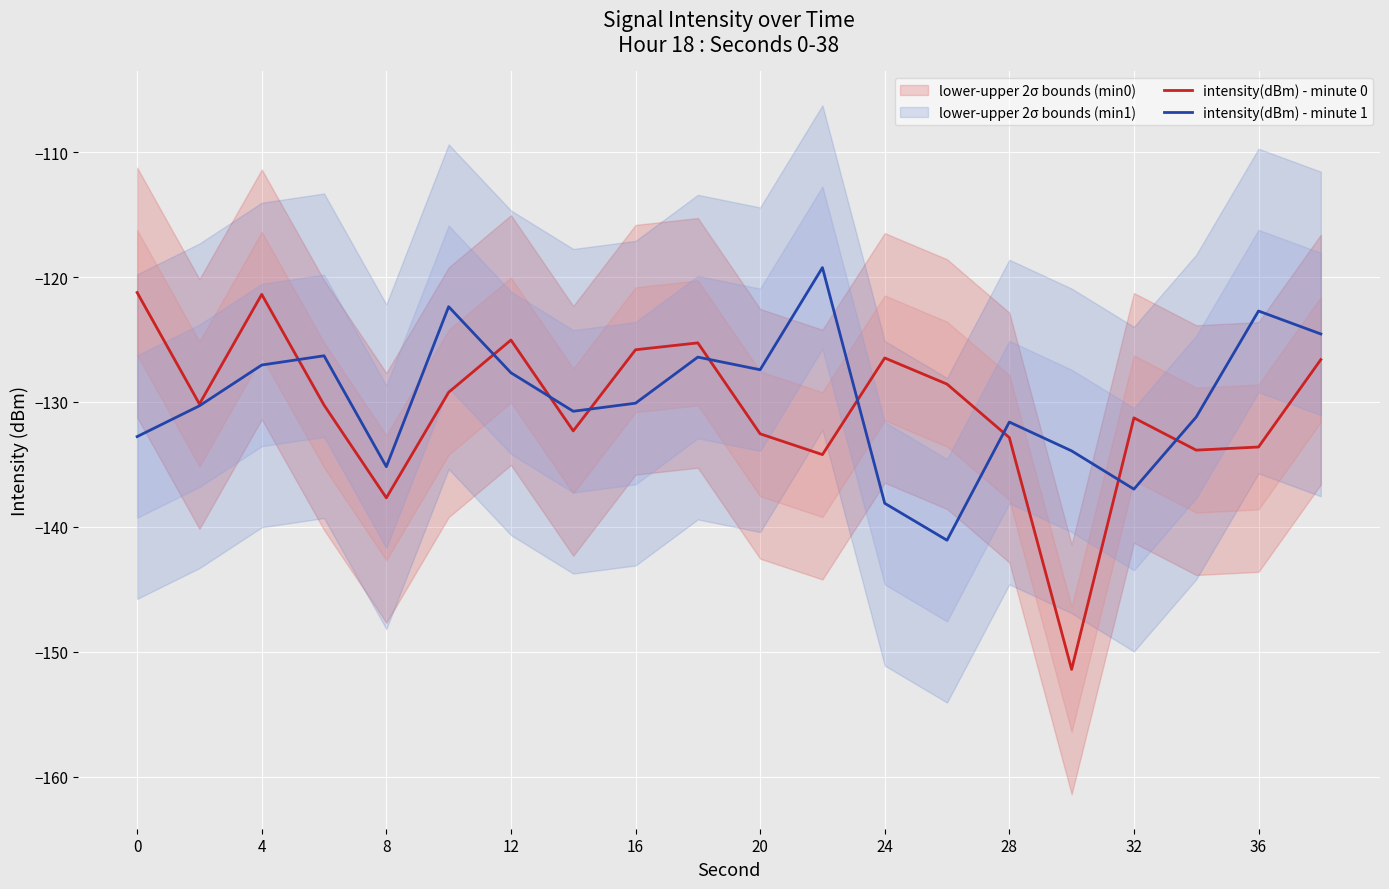

How many intersections are there between intensity(dBm) - minute 0 and intensity(dBm) - minute 1?

9